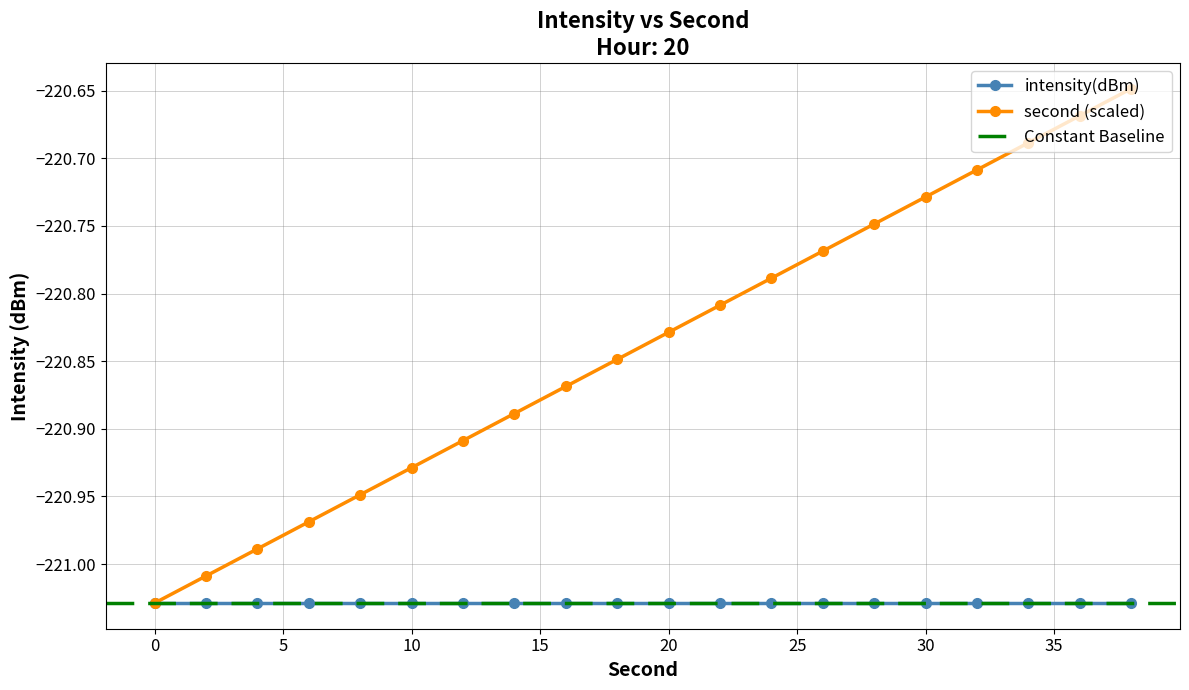

True or false: the data shows -368.3 at 32.

False